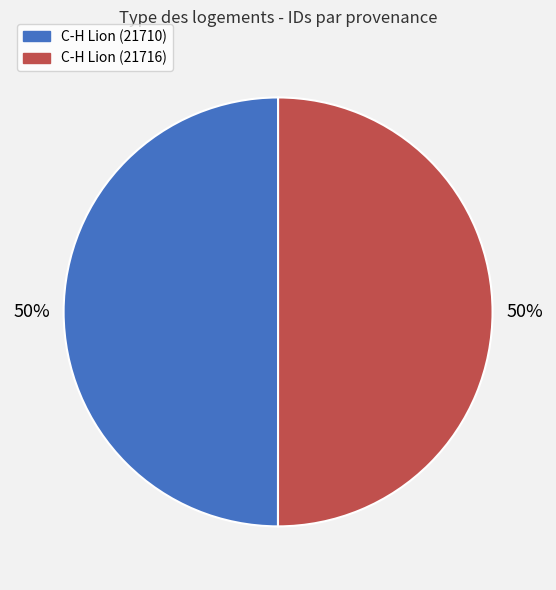

How many slices are in this pie chart?

2